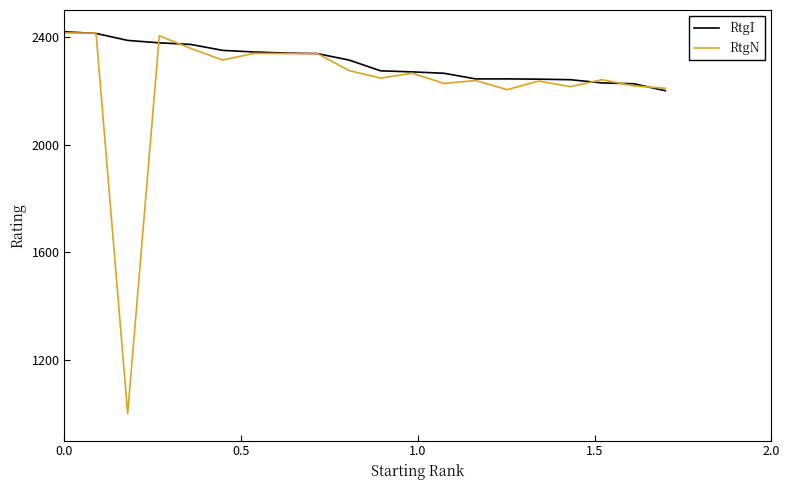

True or false: RtgI and RtgN cross at least once.

True